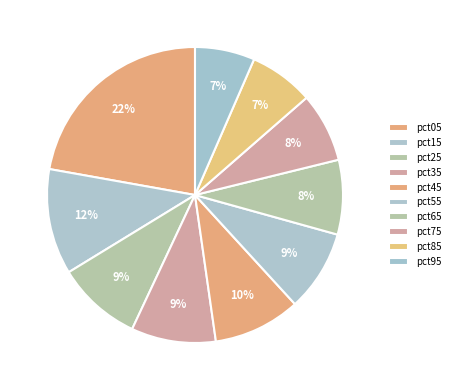

Count the number of slices in the pie.

10